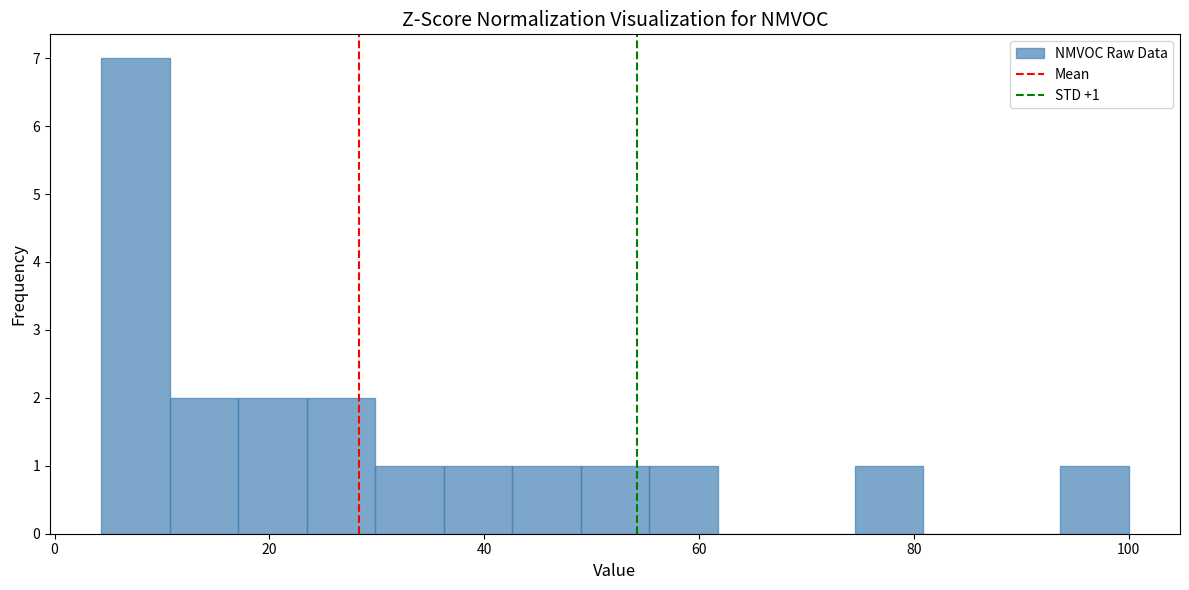

Read against the x-axis, roughly where is the centre of the tallest bar?

8